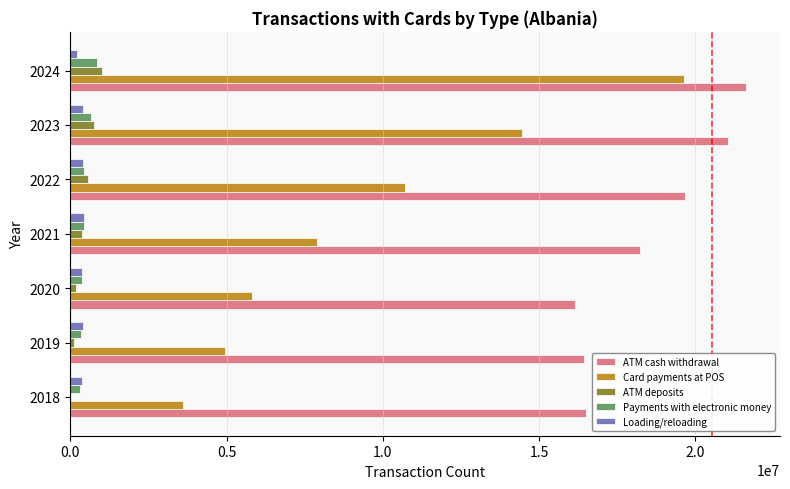

Which series changed the most between 2020 and 2021?

ATM cash withdrawal